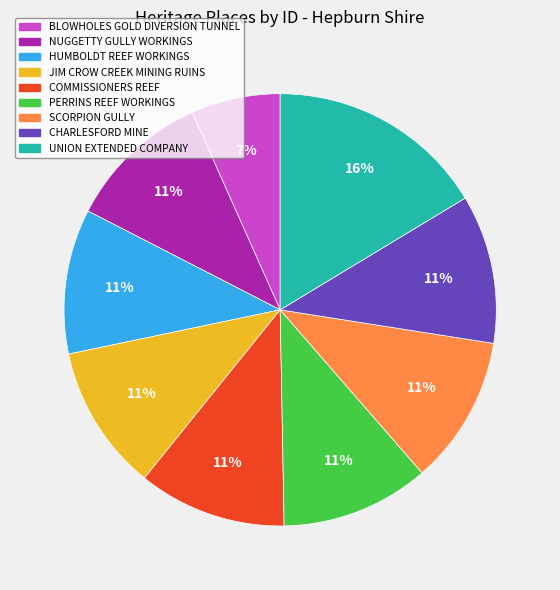

Which category has the biggest portion of the pie?

UNION EXTENDED COMPANY